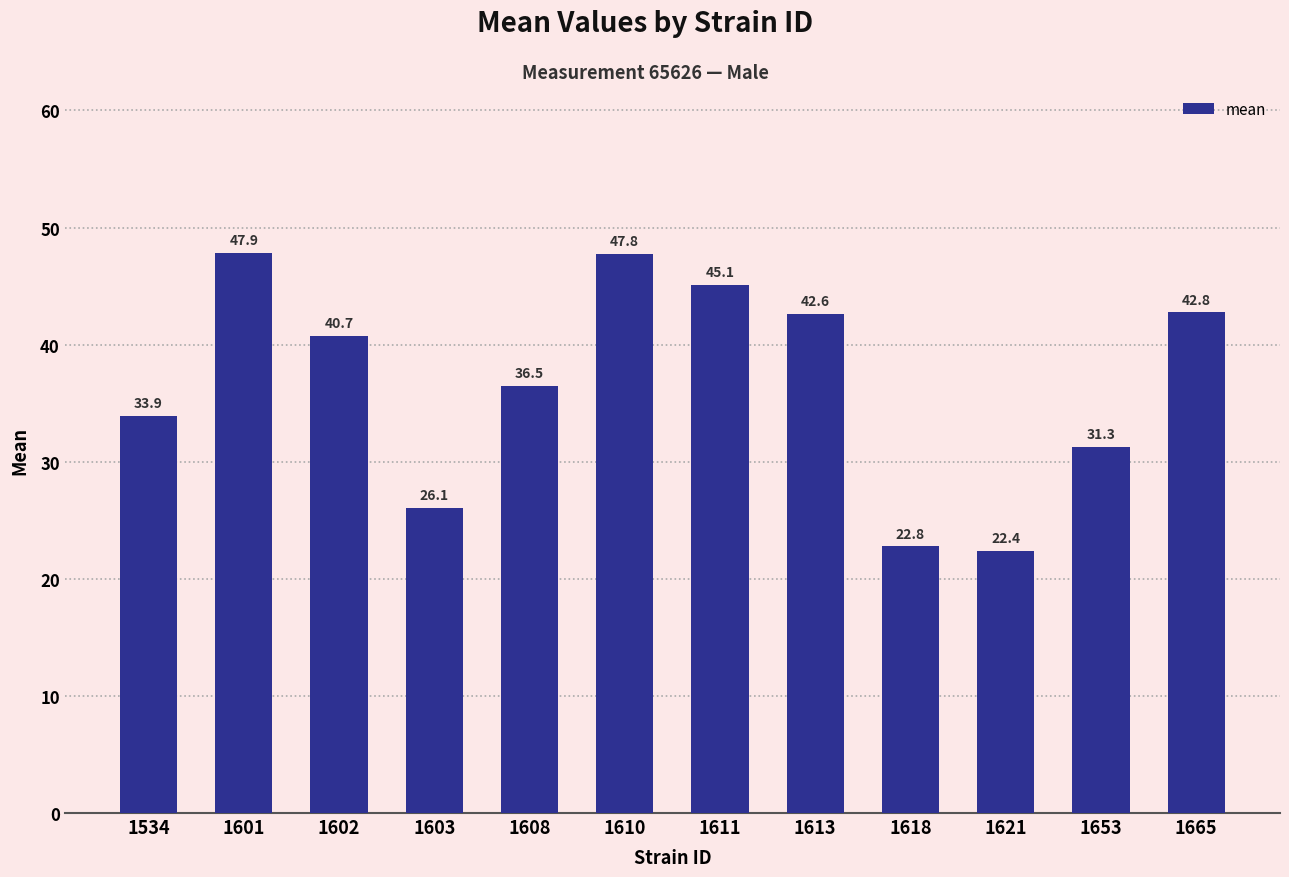

Where is the data nearest to the value 35?

1534